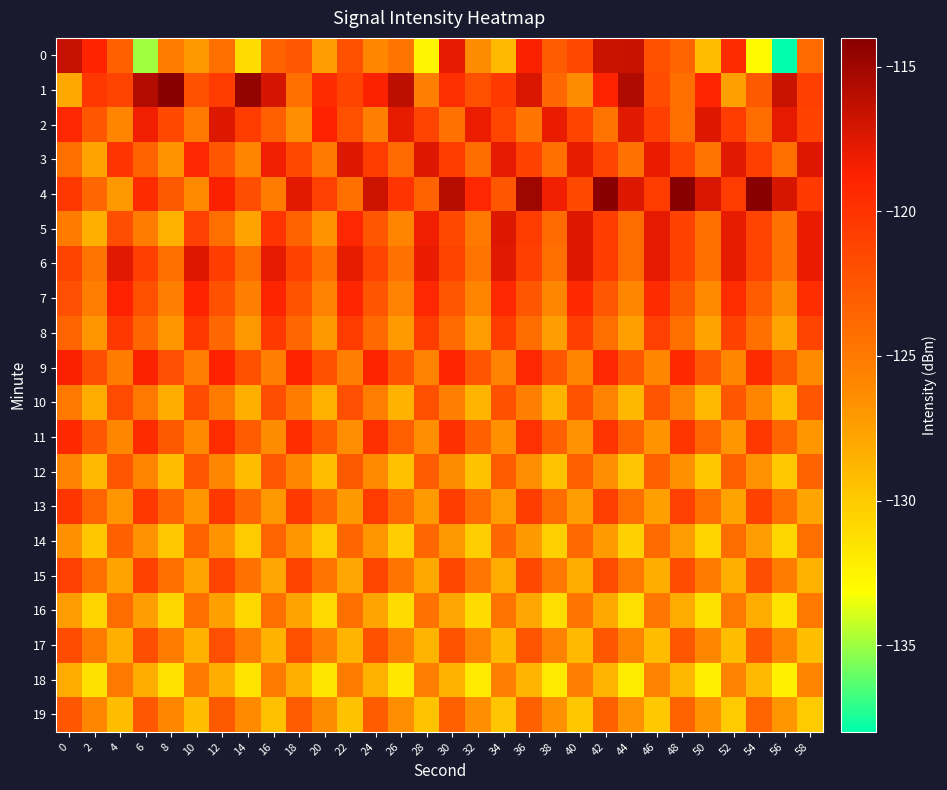

Reading left to right, what are all the values shown in this chart?

0: 0=-116.4	2=-119.0	4=-123.2	6=-134.9	8=-125.2	10=-127.0	12=-124.3	14=-131.1	16=-123.5	18=-122.7	20=-127.4	22=-122.1	24=-126.0	26=-124.7	28=-132.6	30=-117.8	32=-126.2	34=-129.0	36=-118.6	38=-122.9	40=-121.7	42=-116.7	44=-116.5	46=-122.2	48=-123.6	50=-129.1	52=-119.5	54=-132.9	56=-137.9	58=-124.0
1: 0=-128.1	2=-120.3	4=-121.2	6=-115.8	8=-114.1	10=-122.2	12=-120.6	14=-114.5	16=-117.1	18=-124.1	20=-119.5	22=-121.3	24=-118.7	26=-116.2	28=-125.4	30=-119.8	32=-122.1	34=-120.5	36=-117.3	38=-123.7	40=-126.2	42=-118.9	44=-115.6	46=-121.8	48=-124.3	50=-119.1	52=-127.5	54=-122.8	56=-116.7	58=-120.9
2: 0=-119.2	2=-122.5	4=-125.8	6=-118.3	8=-121.6	10=-124.9	12=-117.4	14=-120.7	16=-123.1	18=-126.4	20=-118.8	22=-122.1	24=-125.4	26=-117.9	28=-121.2	30=-124.5	32=-118.1	34=-121.4	36=-124.7	38=-118.0	40=-121.3	42=-124.6	44=-117.6	46=-120.9	48=-124.2	50=-117.5	52=-120.8	54=-124.1	56=-117.8	58=-121.1
3: 0=-124.3	2=-127.6	4=-120.1	6=-123.4	8=-126.7	10=-119.2	12=-122.5	14=-125.8	16=-118.3	18=-121.6	20=-124.9	22=-117.4	24=-120.7	26=-124.0	28=-117.5	30=-120.8	32=-124.1	34=-117.8	36=-121.1	38=-124.4	40=-117.9	42=-121.2	44=-124.5	46=-118.0	48=-121.3	50=-124.6	52=-117.6	54=-120.9	56=-124.2	58=-117.5
4: 0=-120.4	2=-123.7	4=-127.0	6=-119.5	8=-122.8	10=-126.1	12=-118.6	14=-121.9	16=-125.2	18=-117.7	20=-121.0	22=-124.3	24=-116.8	26=-120.1	28=-123.4	30=-115.9	32=-119.2	34=-122.5	36=-115.0	38=-118.3	40=-121.6	42=-114.1	44=-117.4	46=-120.7	48=-114.0	50=-117.3	52=-120.6	54=-113.9	56=-117.2	58=-120.5
5: 0=-125.1	2=-128.4	4=-121.9	6=-125.2	8=-128.5	10=-121.0	12=-124.3	14=-127.6	16=-120.1	18=-123.4	20=-126.7	22=-119.2	24=-122.5	26=-125.8	28=-118.3	30=-121.6	32=-124.9	34=-117.4	36=-120.7	38=-124.0	40=-117.5	42=-120.8	44=-124.1	46=-117.8	48=-121.1	50=-124.4	52=-117.9	54=-121.2	56=-124.5	58=-118.0
6: 0=-121.3	2=-124.6	4=-117.6	6=-120.9	8=-124.2	10=-117.5	12=-120.8	14=-124.1	16=-117.8	18=-121.1	20=-124.4	22=-117.9	24=-121.2	26=-124.5	28=-118.0	30=-121.3	32=-124.6	34=-117.6	36=-120.9	38=-124.2	40=-117.5	42=-120.8	44=-124.1	46=-117.8	48=-121.1	50=-124.4	52=-117.9	54=-121.2	56=-124.5	58=-118.0
7: 0=-122.0	2=-125.3	4=-118.8	6=-122.1	8=-125.4	10=-118.9	12=-122.2	14=-125.5	16=-119.0	18=-122.3	20=-125.6	22=-119.1	24=-122.4	26=-125.7	28=-119.2	30=-122.5	32=-125.8	34=-119.3	36=-122.6	38=-125.9	40=-119.4	42=-122.7	44=-126.0	46=-119.5	48=-122.8	50=-126.1	52=-119.6	54=-122.9	56=-126.2	58=-119.7
8: 0=-123.5	2=-126.8	4=-120.3	6=-123.6	8=-126.9	10=-120.4	12=-123.7	14=-127.0	16=-120.5	18=-123.8	20=-127.1	22=-120.6	24=-123.9	26=-127.2	28=-120.7	30=-124.0	32=-127.3	34=-120.8	36=-124.1	38=-127.4	40=-120.9	42=-124.2	44=-127.5	46=-121.0	48=-124.3	50=-127.6	52=-121.1	54=-124.4	56=-127.7	58=-121.2
9: 0=-118.6	2=-121.9	4=-125.2	6=-118.7	8=-122.0	10=-125.3	12=-118.8	14=-122.1	16=-125.4	18=-118.9	20=-122.2	22=-125.5	24=-119.0	26=-122.3	28=-125.6	30=-119.1	32=-122.4	34=-125.7	36=-119.2	38=-122.5	40=-125.8	42=-119.3	44=-122.6	46=-125.9	48=-119.4	50=-122.7	52=-126.0	54=-119.5	56=-122.8	58=-126.1
10: 0=-124.9	2=-128.2	4=-121.7	6=-125.0	8=-128.3	10=-121.8	12=-125.1	14=-128.4	16=-121.9	18=-125.2	20=-128.5	22=-122.0	24=-125.3	26=-128.6	28=-122.1	30=-125.4	32=-128.7	34=-122.2	36=-125.5	38=-128.8	40=-122.3	42=-125.6	44=-128.9	46=-122.4	48=-125.7	50=-129.0	52=-122.5	54=-125.8	56=-129.1	58=-122.6
11: 0=-119.4	2=-122.7	4=-126.0	6=-119.5	8=-122.8	10=-126.1	12=-119.6	14=-122.9	16=-126.2	18=-119.7	20=-123.0	22=-126.3	24=-119.8	26=-123.1	28=-126.4	30=-119.9	32=-123.2	34=-126.5	36=-120.0	38=-123.3	40=-126.6	42=-120.1	44=-123.4	46=-126.7	48=-120.2	50=-123.5	52=-126.8	54=-120.3	56=-123.6	58=-126.9
12: 0=-125.7	2=-129.0	4=-122.5	6=-125.8	8=-129.1	10=-122.6	12=-125.9	14=-129.2	16=-122.7	18=-126.0	20=-129.3	22=-122.8	24=-126.1	26=-129.4	28=-122.9	30=-126.2	32=-129.5	34=-123.0	36=-126.3	38=-129.6	40=-123.1	42=-126.4	44=-129.7	46=-123.2	48=-126.5	50=-129.8	52=-123.3	54=-126.6	56=-129.9	58=-123.4
13: 0=-120.2	2=-123.5	4=-126.8	6=-120.3	8=-123.6	10=-126.9	12=-120.4	14=-123.7	16=-127.0	18=-120.5	20=-123.8	22=-127.1	24=-120.6	26=-123.9	28=-127.2	30=-120.7	32=-124.0	34=-127.3	36=-120.8	38=-124.1	40=-127.4	42=-120.9	44=-124.2	46=-127.5	48=-121.0	50=-124.3	52=-127.6	54=-121.1	56=-124.4	58=-127.7
14: 0=-126.5	2=-129.8	4=-123.3	6=-126.6	8=-129.9	10=-123.4	12=-126.7	14=-130.0	16=-123.5	18=-126.8	20=-130.1	22=-123.6	24=-126.9	26=-130.2	28=-123.7	30=-127.0	32=-130.3	34=-123.8	36=-127.1	38=-130.4	40=-123.9	42=-127.2	44=-130.5	46=-124.0	48=-127.3	50=-130.6	52=-124.1	54=-127.4	56=-130.7	58=-124.2
15: 0=-121.0	2=-124.3	4=-127.6	6=-121.1	8=-124.4	10=-127.7	12=-121.2	14=-124.5	16=-127.8	18=-121.3	20=-124.6	22=-127.9	24=-121.4	26=-124.7	28=-128.0	30=-121.5	32=-124.8	34=-128.1	36=-121.6	38=-124.9	40=-128.2	42=-121.7	44=-125.0	46=-128.3	48=-121.8	50=-125.1	52=-128.4	54=-121.9	56=-125.2	58=-128.5
16: 0=-127.3	2=-130.6	4=-124.1	6=-127.4	8=-130.7	10=-124.2	12=-127.5	14=-130.8	16=-124.3	18=-127.6	20=-130.9	22=-124.4	24=-127.7	26=-131.0	28=-124.5	30=-127.8	32=-131.1	34=-124.6	36=-127.9	38=-131.2	40=-124.7	42=-128.0	44=-131.3	46=-124.8	48=-128.1	50=-131.4	52=-124.9	54=-128.2	56=-131.5	58=-125.0
17: 0=-121.8	2=-125.1	4=-128.4	6=-121.9	8=-125.2	10=-128.5	12=-122.0	14=-125.3	16=-128.6	18=-122.1	20=-125.4	22=-128.7	24=-122.2	26=-125.5	28=-128.8	30=-122.3	32=-125.6	34=-128.9	36=-122.4	38=-125.7	40=-129.0	42=-122.5	44=-125.8	46=-129.1	48=-122.6	50=-125.9	52=-129.2	54=-122.7	56=-126.0	58=-129.3
18: 0=-128.1	2=-131.4	4=-124.9	6=-128.2	8=-131.5	10=-125.0	12=-128.3	14=-131.6	16=-125.1	18=-128.4	20=-131.7	22=-125.2	24=-128.5	26=-131.8	28=-125.3	30=-128.6	32=-131.9	34=-125.4	36=-128.7	38=-132.0	40=-125.5	42=-128.8	44=-132.1	46=-125.6	48=-128.9	50=-132.2	52=-125.7	54=-129.0	56=-132.3	58=-125.8
19: 0=-122.6	2=-125.9	4=-129.2	6=-122.7	8=-126.0	10=-129.3	12=-122.8	14=-126.1	16=-129.4	18=-122.9	20=-126.2	22=-129.5	24=-123.0	26=-126.3	28=-129.6	30=-123.1	32=-126.4	34=-129.7	36=-123.2	38=-126.5	40=-129.8	42=-123.3	44=-126.6	46=-129.9	48=-123.4	50=-126.7	52=-130.0	54=-123.5	56=-126.8	58=-130.1